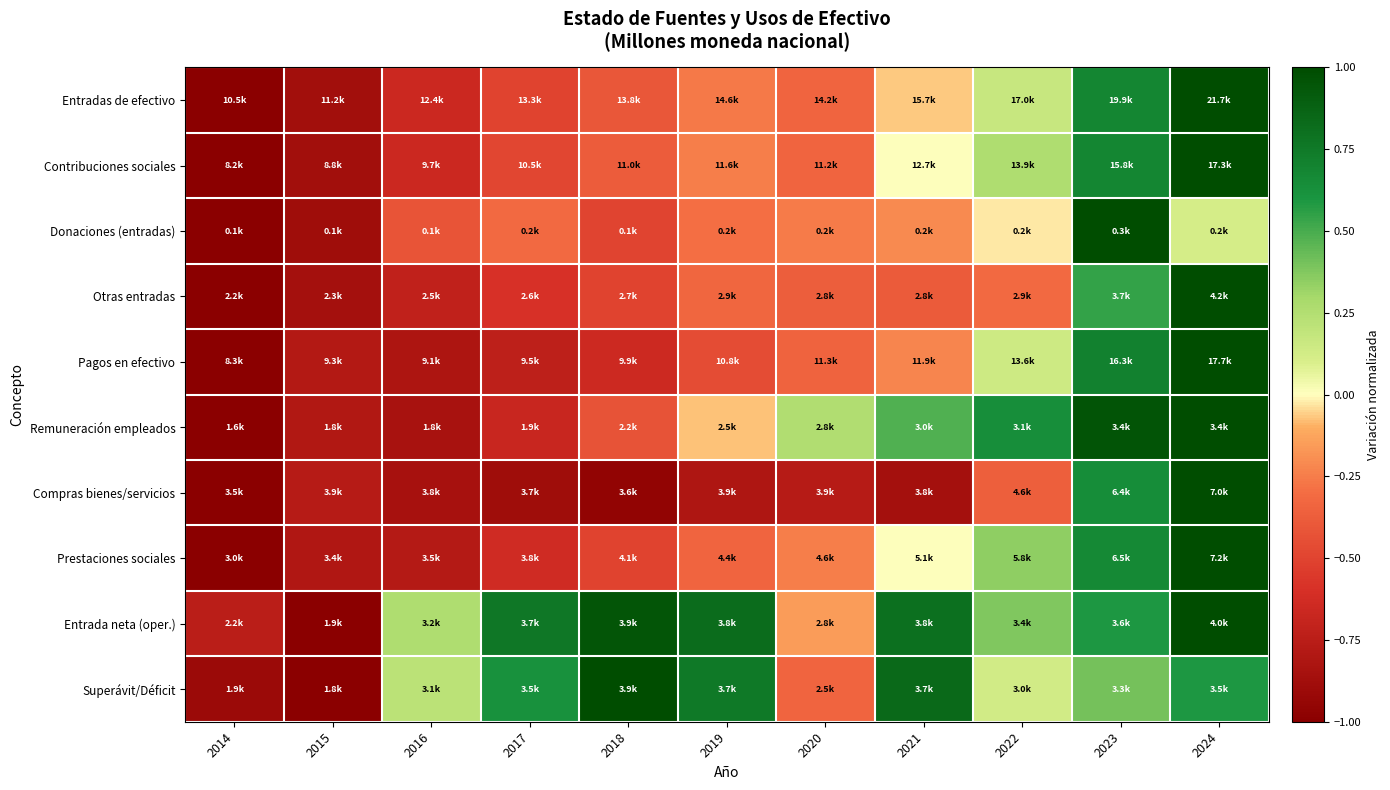

Reading left to right, transcribe all the data shown in this chart.

Entradas de efectivo: 2014=-1.0	2015=-0.9	2016=-0.7	2017=-0.5	2018=-0.4	2019=-0.3	2020=-0.3	2021=-0.1	2022=0.2	2023=0.7	2024=1.0
Contribuciones sociales: 2014=-1.0	2015=-0.9	2016=-0.7	2017=-0.5	2018=-0.4	2019=-0.2	2020=-0.3	2021=0.0	2022=0.3	2023=0.7	2024=1.0
Donaciones (entradas): 2014=-1.0	2015=-0.9	2016=-0.4	2017=-0.3	2018=-0.5	2019=-0.3	2020=-0.3	2021=-0.2	2022=-0.0	2023=1.0	2024=0.1
Otras entradas: 2014=-1.0	2015=-0.9	2016=-0.7	2017=-0.6	2018=-0.5	2019=-0.3	2020=-0.4	2021=-0.4	2022=-0.3	2023=0.5	2024=1.0
Pagos en efectivo: 2014=-1.0	2015=-0.8	2016=-0.8	2017=-0.7	2018=-0.7	2019=-0.5	2020=-0.3	2021=-0.2	2022=0.1	2023=0.7	2024=1.0
Remuneración empleados: 2014=-1.0	2015=-0.8	2016=-0.8	2017=-0.7	2018=-0.4	2019=-0.1	2020=0.3	2021=0.5	2022=0.6	2023=1.0	2024=1.0
Compras bienes/servicios: 2014=-1.0	2015=-0.8	2016=-0.9	2017=-0.9	2018=-1.0	2019=-0.8	2020=-0.8	2021=-0.9	2022=-0.4	2023=0.6	2024=1.0
Prestaciones sociales: 2014=-1.0	2015=-0.8	2016=-0.8	2017=-0.6	2018=-0.5	2019=-0.3	2020=-0.2	2021=0.0	2022=0.3	2023=0.7	2024=1.0
Entrada neta (oper.): 2014=-0.7	2015=-1.0	2016=0.3	2017=0.8	2018=1.0	2019=0.8	2020=-0.2	2021=0.8	2022=0.4	2023=0.6	2024=1.0
Superávit/Déficit: 2014=-0.9	2015=-1.0	2016=0.2	2017=0.6	2018=1.0	2019=0.8	2020=-0.3	2021=0.8	2022=0.1	2023=0.4	2024=0.6